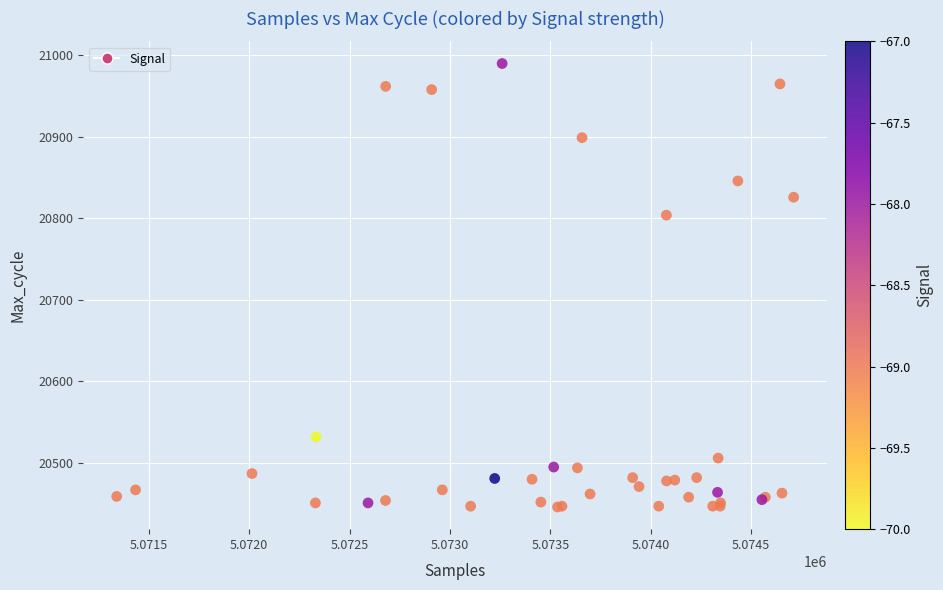

What Y value in the scatter plot is closest to 20718?

20804